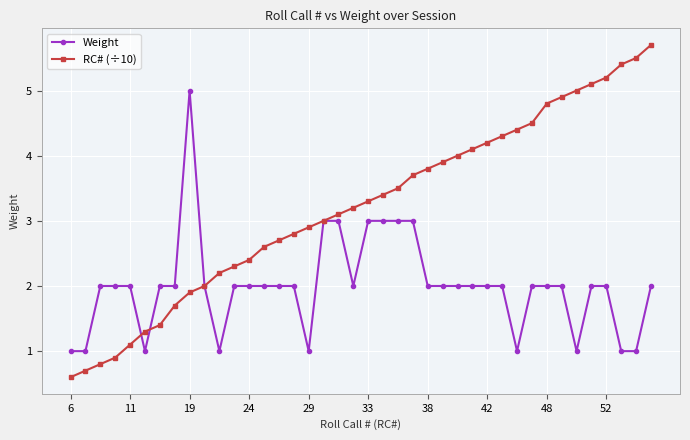

What is the minimum value shown in the chart?

0.6